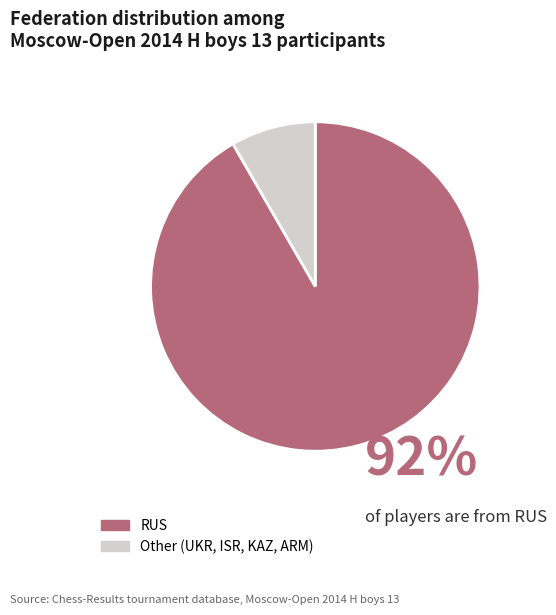

The Other (UKR, ISR, KAZ, ARM) slice represents 8% of the pie. True or false?

True